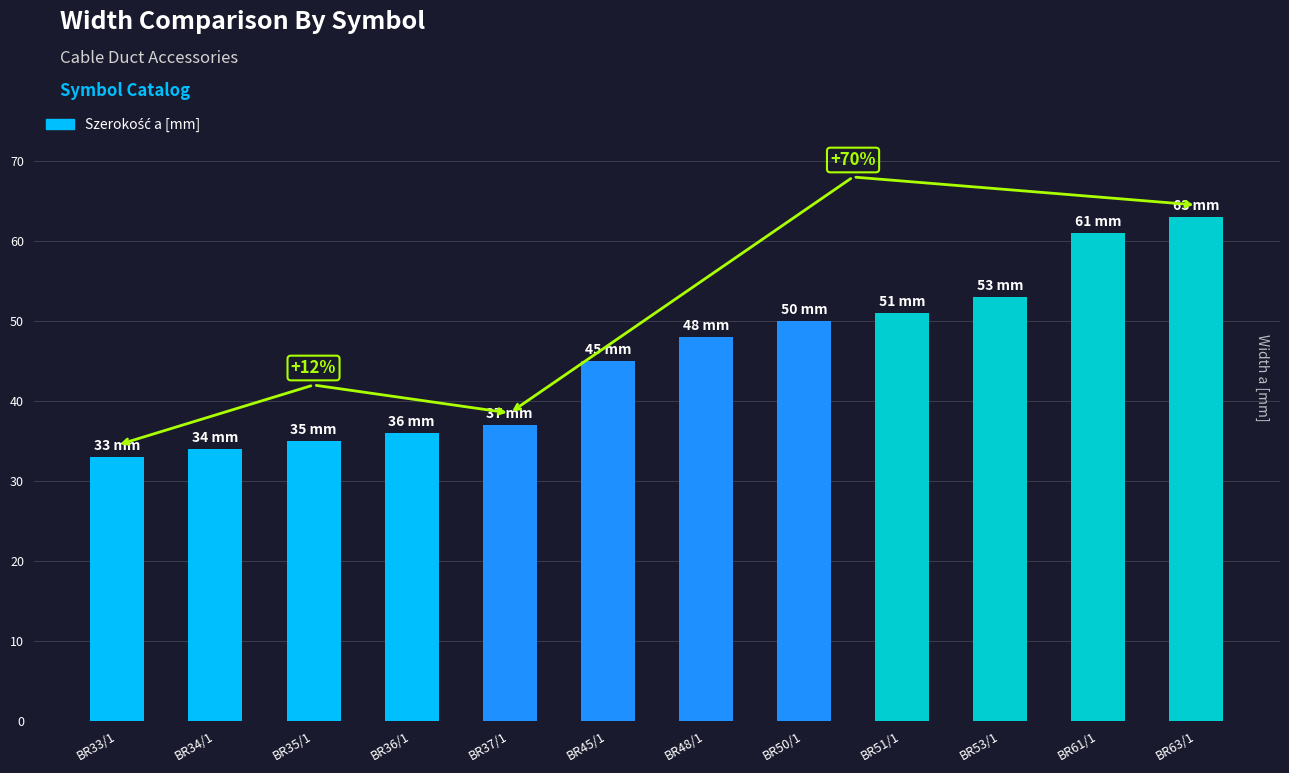

What position from the left is BR53/1?

10